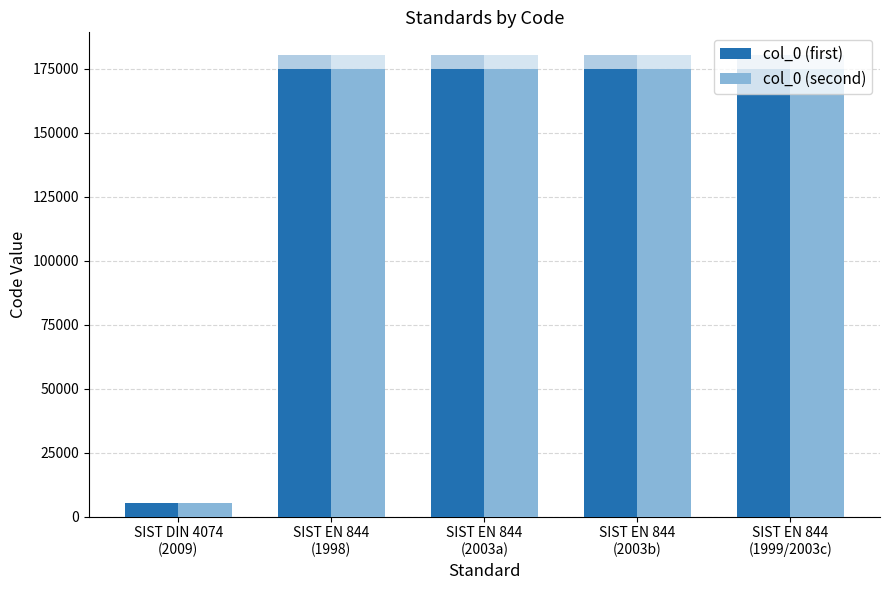

At which category is the sum across all series the highest?

SIST EN 844
(1999/2003c)